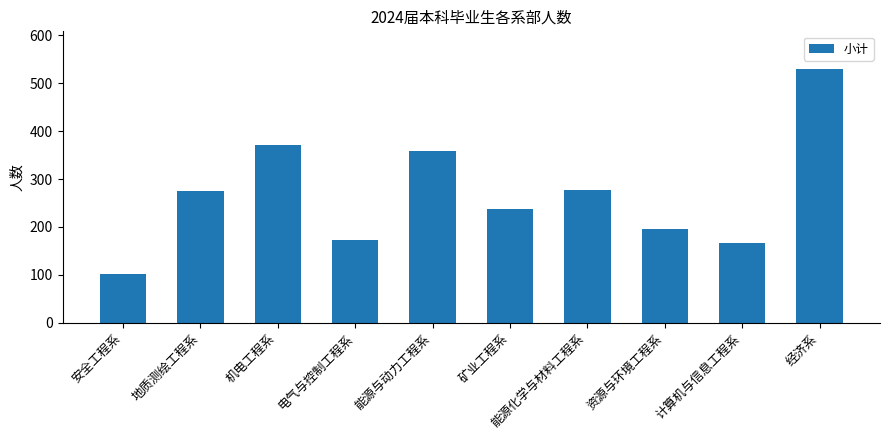

What is the value of the 7th bar from the left?

278